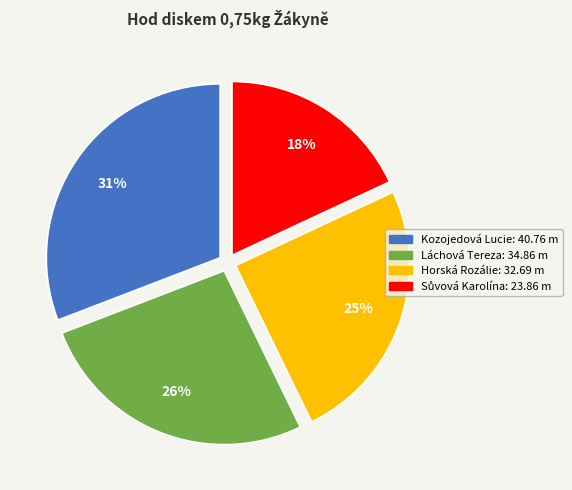

To the nearest percent, what is the difference between the largest and smallest slice percentages?

13%